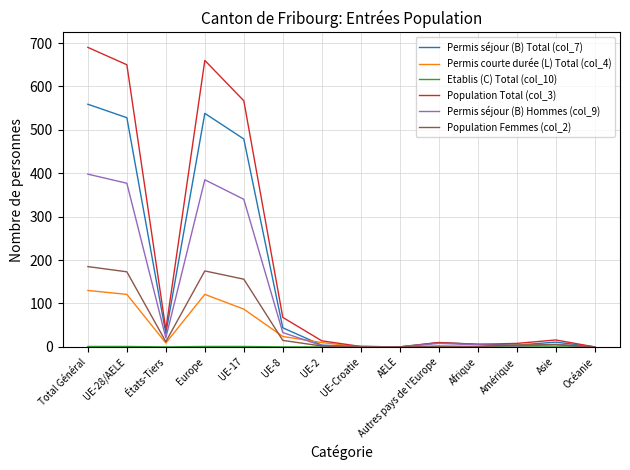

At which category does the chart reach its peak across all series?

Total Général